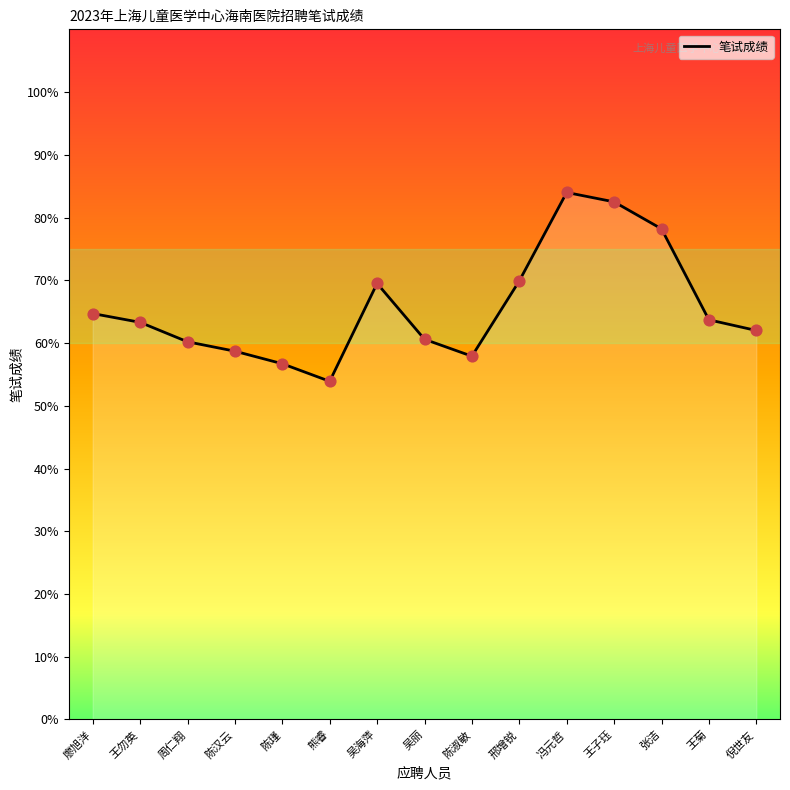

What is the change in value from 陈汉云 to 倪世友?

+3.3